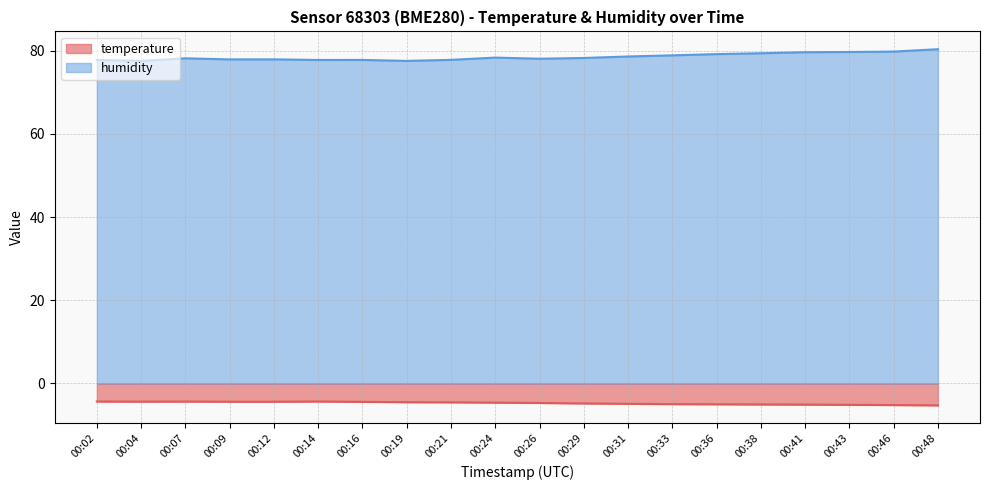

How many lines are shown in the chart?

2